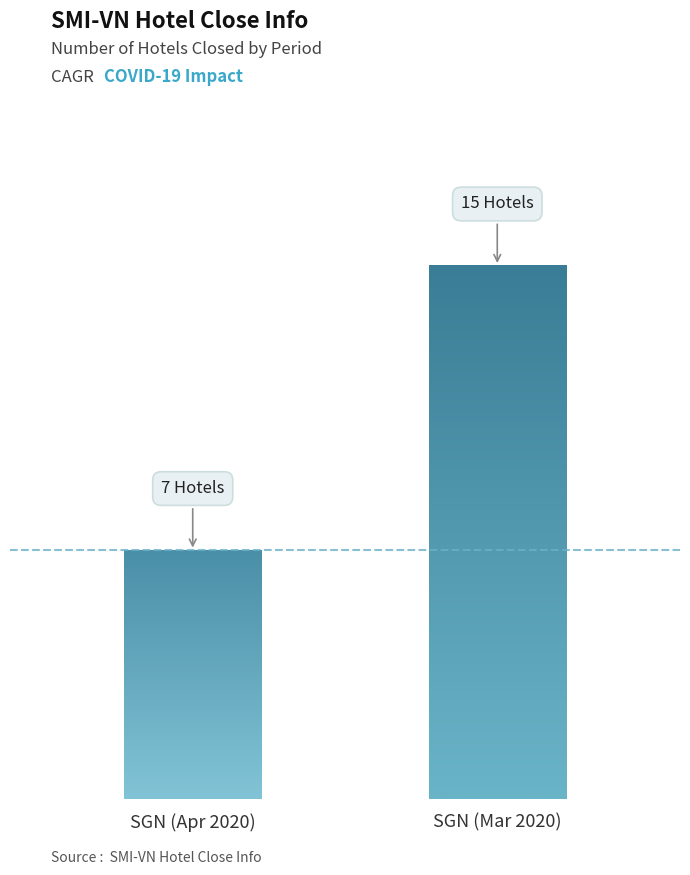

Which label corresponds to the smallest value in the chart?

SGN (Apr 2020)